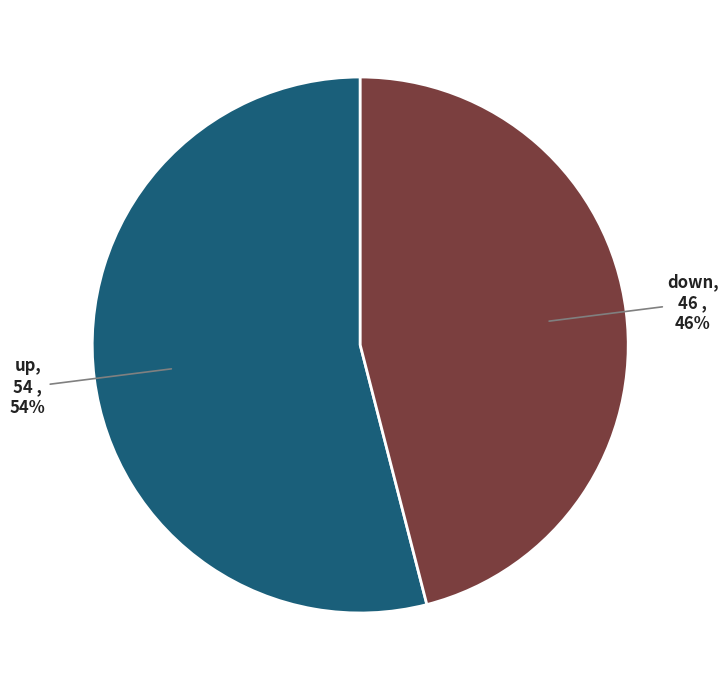

To the nearest percent, what is the difference between the largest and smallest slice percentages?

8%